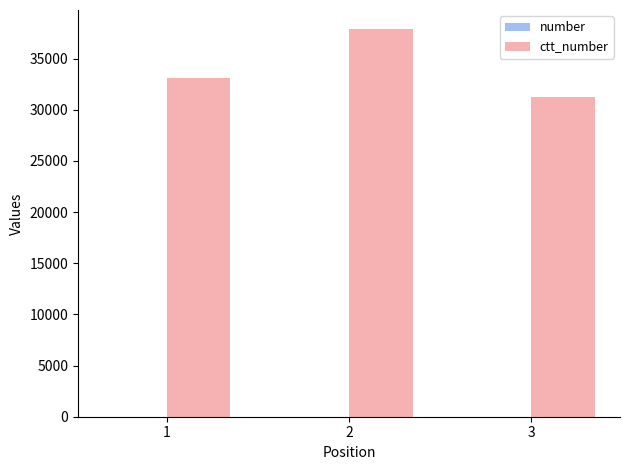

What is the sum of all number values?

46